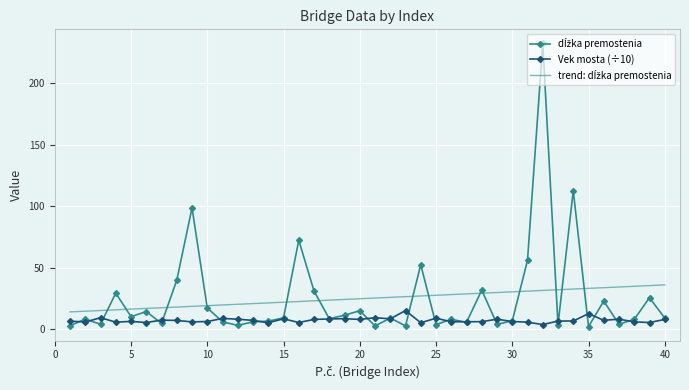

What is the value of the Vek mosta point at the 14th from the left?

5.2